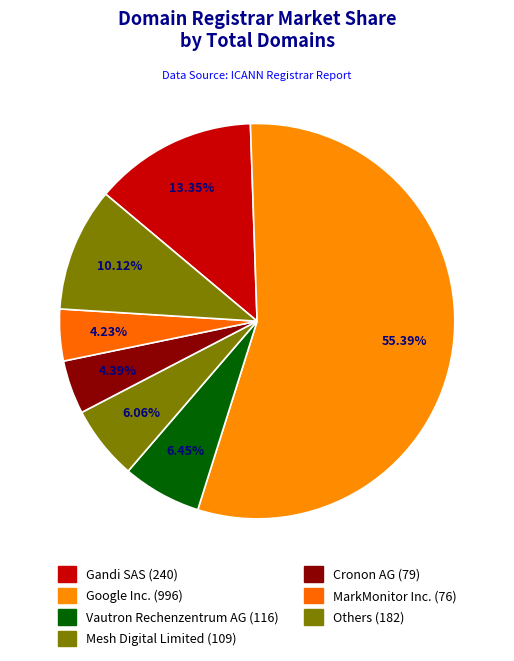

Count the number of slices in the pie.

7